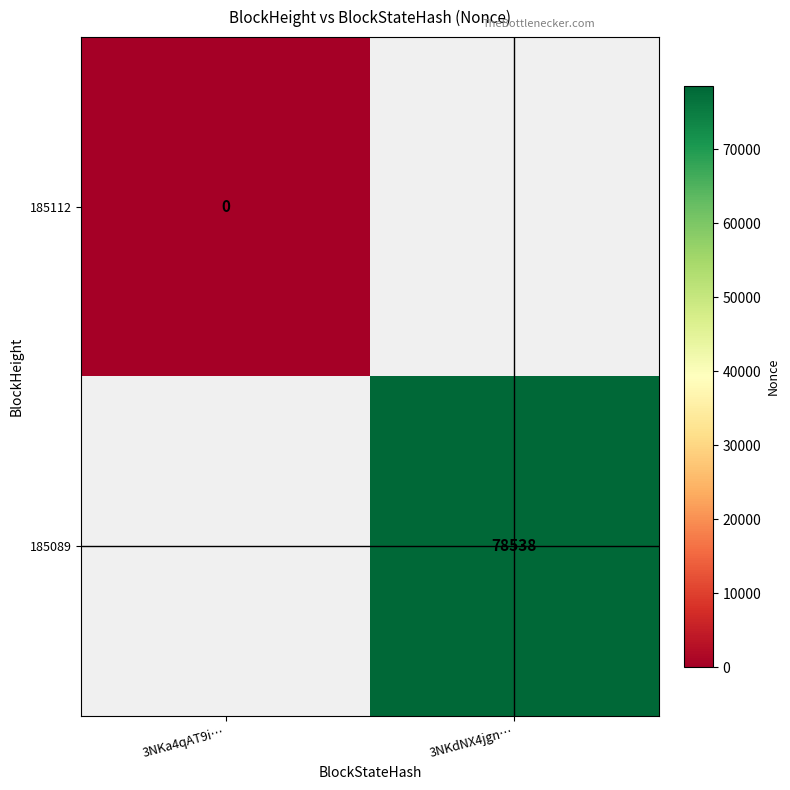

Which has a higher value, 3NKa4qAT9i… or 3NKdNX4jgn…?

3NKdNX4jgn…